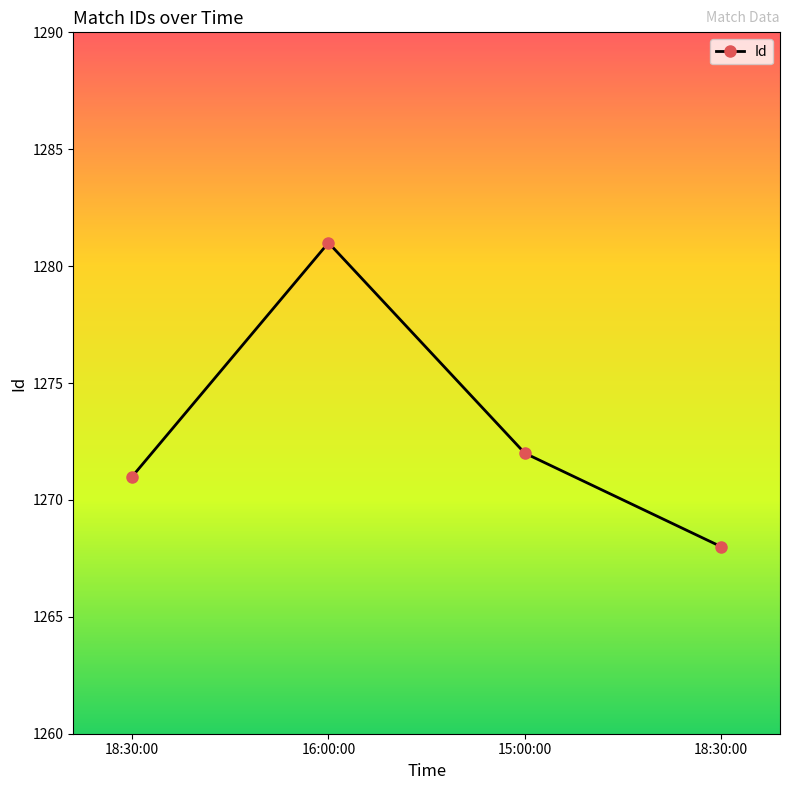

How many data points are less than 1272?

2